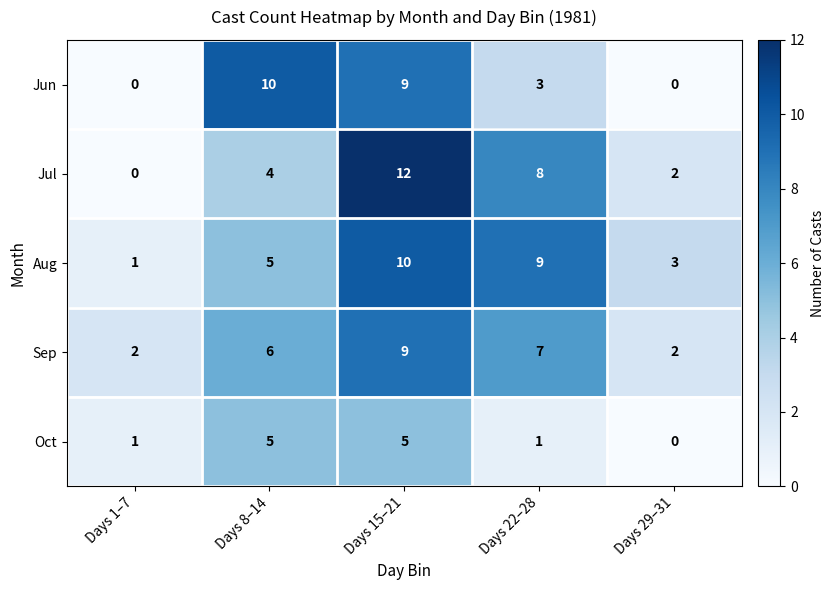

What is the difference between the highest and lowest values at Days 29–31?

3